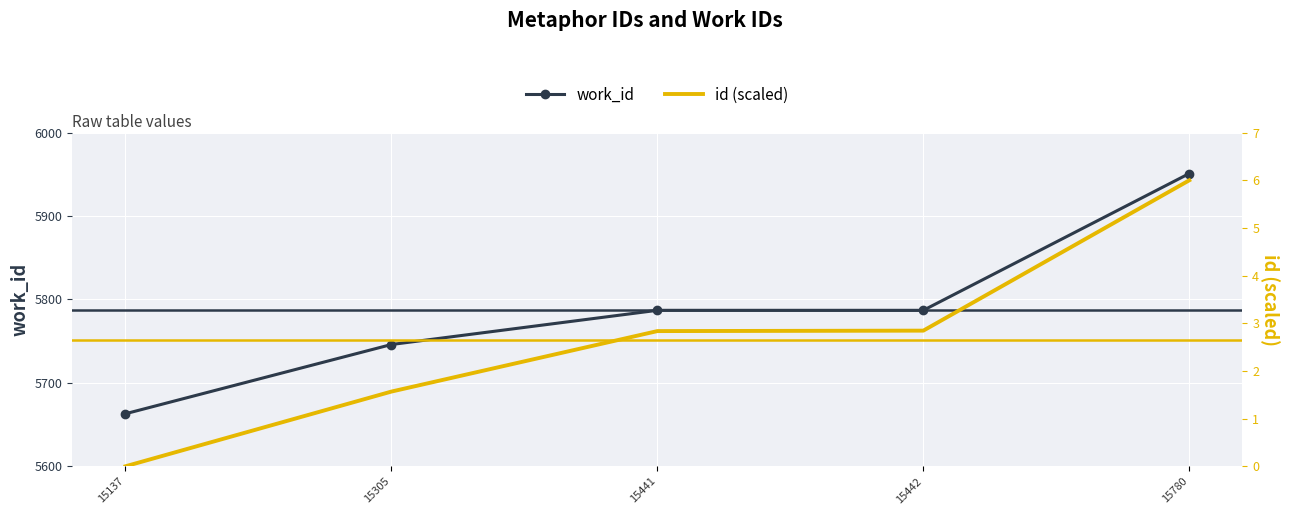

Which series changed the most between 15305 and 15780?

work_id